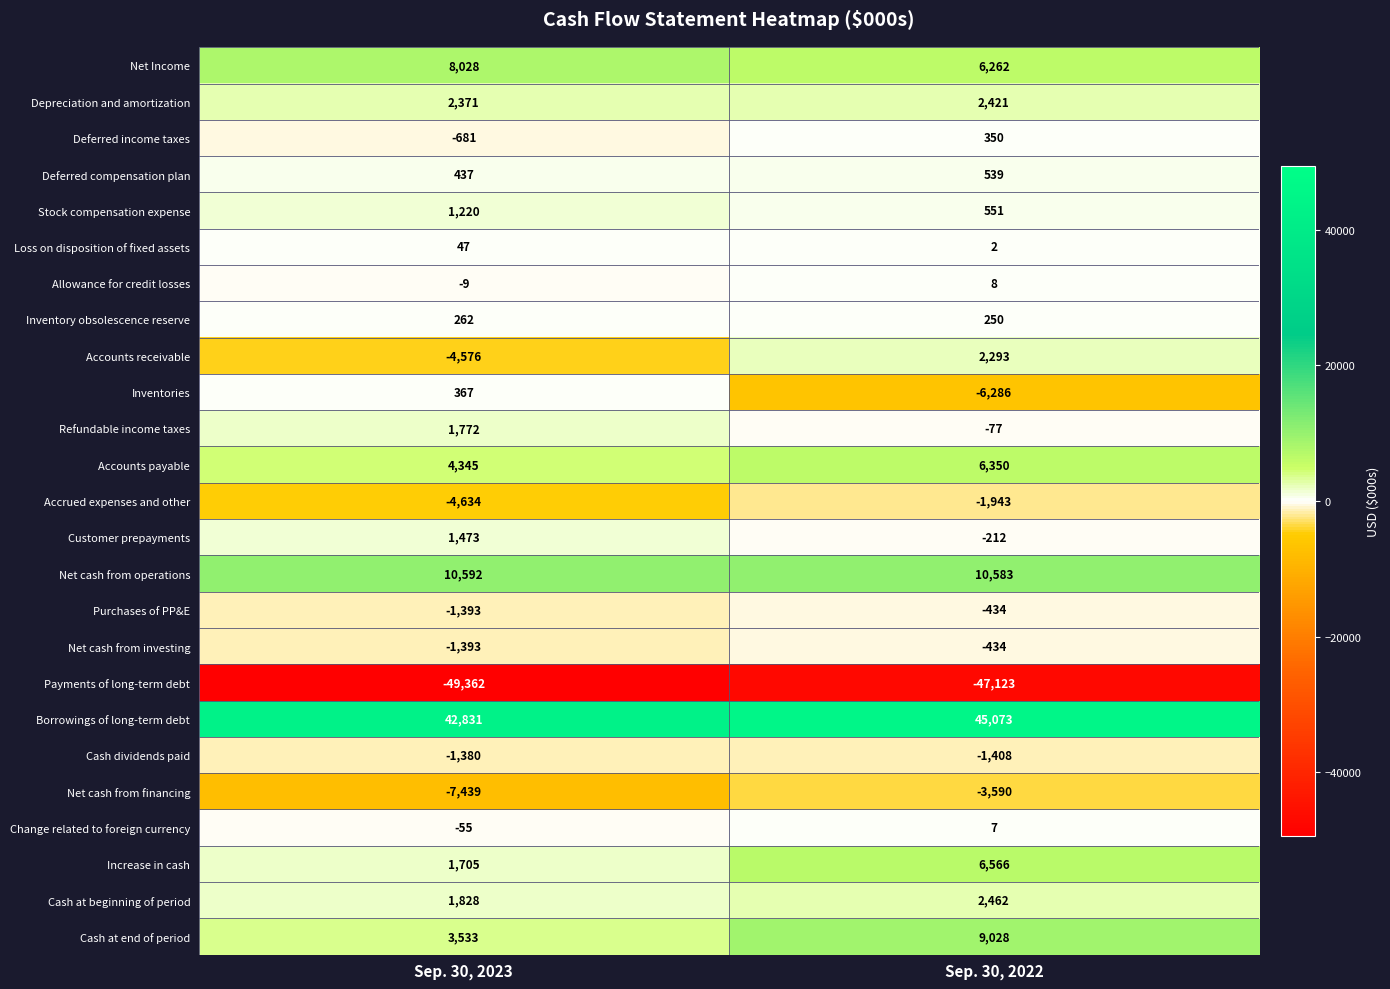

Rank the categories by Net cash from financing value from lowest to highest.

Sep. 30, 2023, Sep. 30, 2022